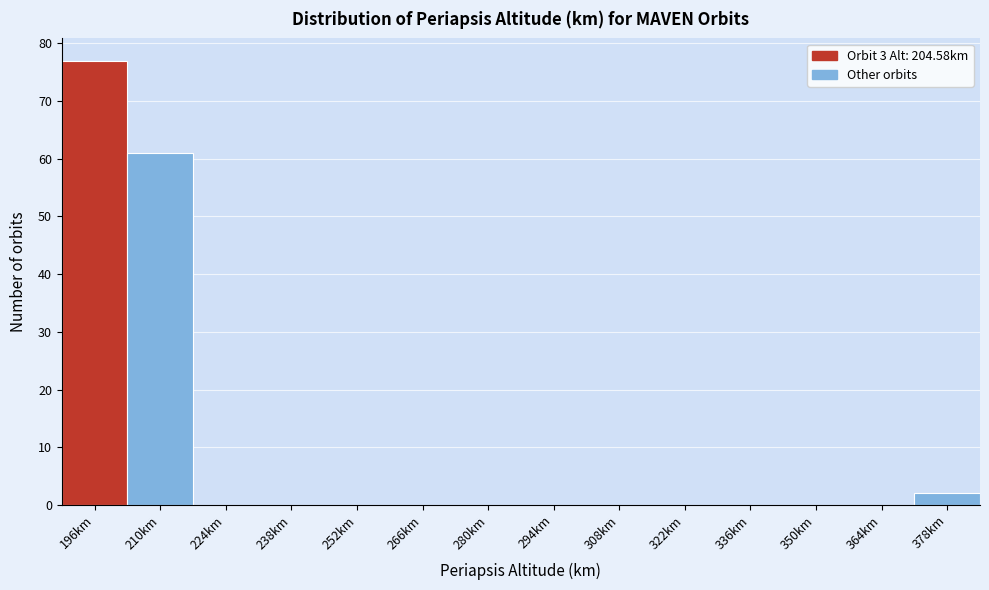

Reading right to left, transcribe all the data shown in this chart.

378km=2	364km=0	350km=0	336km=0	322km=0	308km=0	294km=0	280km=0	266km=0	252km=0	238km=0	224km=0	210km=61	196km=77